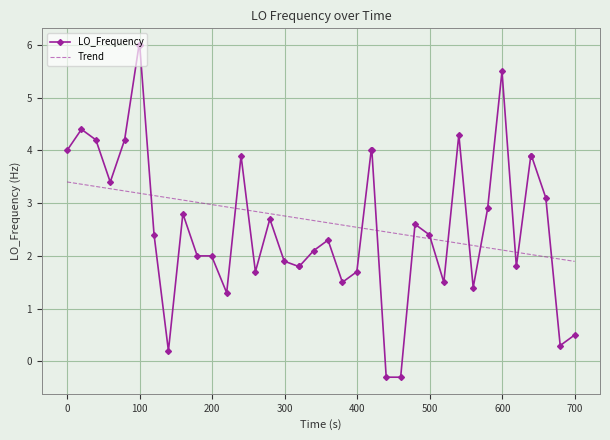

What is the smallest value displayed?

-0.3